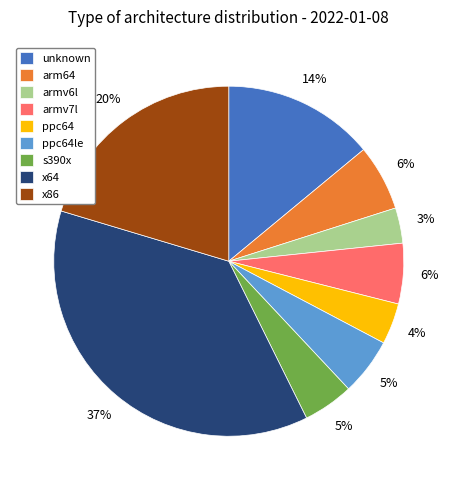

Does any single category account for the majority?

No